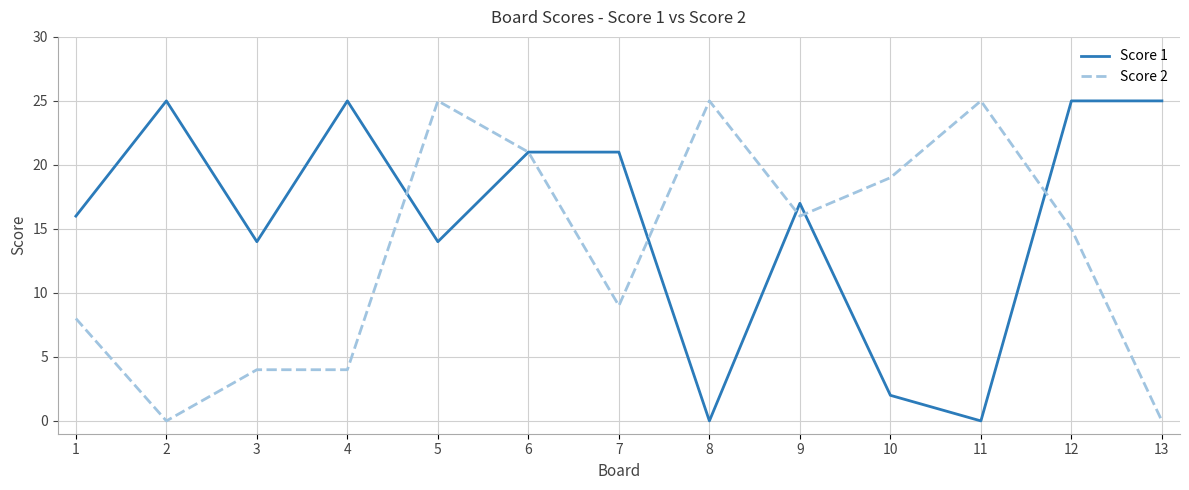

After their last crossing, which series has the higher values: Score 1 or Score 2?

Score 1